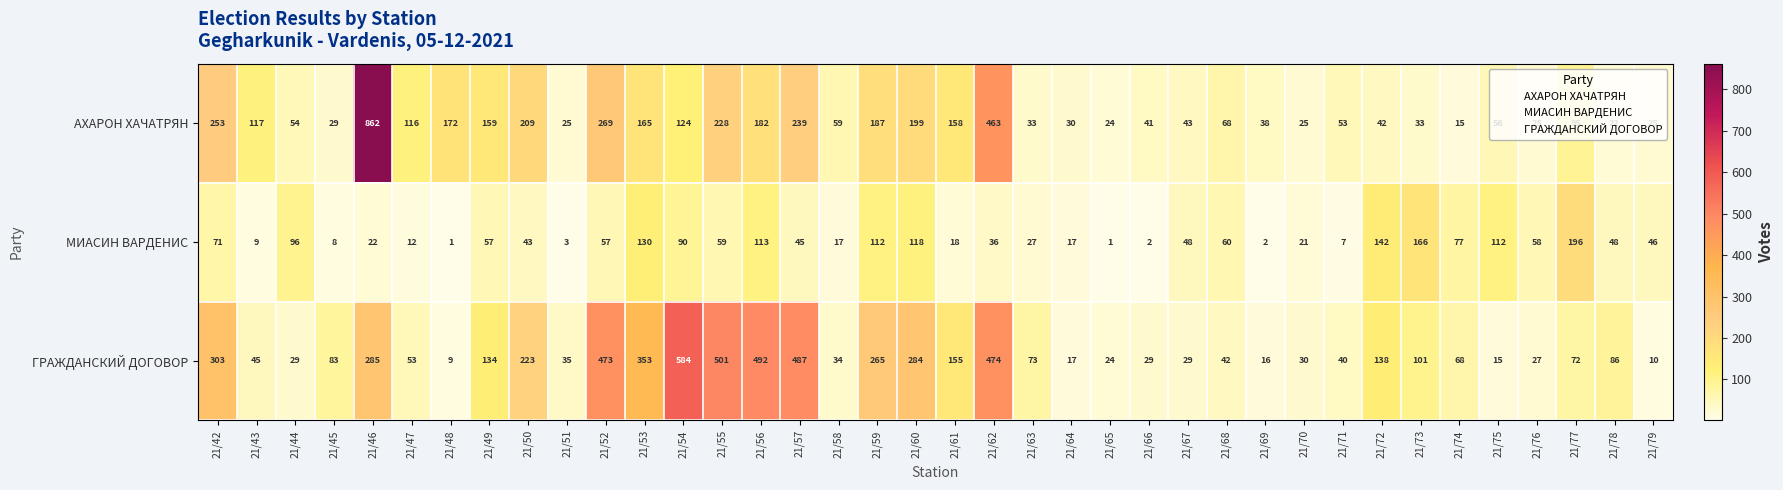

Read the ГРАЖДАНСКИЙ ДОГОВОР value at 21/78, to the nearest 100.

100